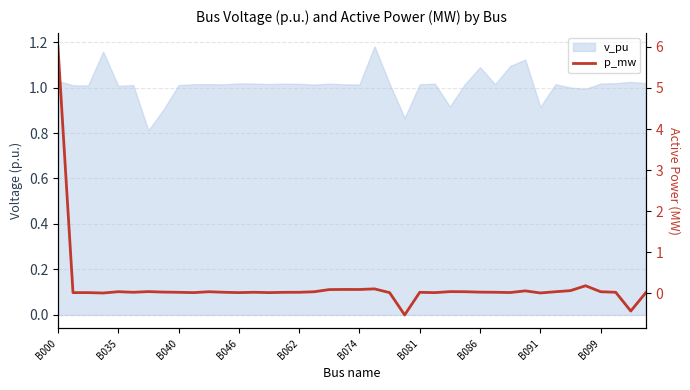

At which category does the chart reach its minimum across all series?

23